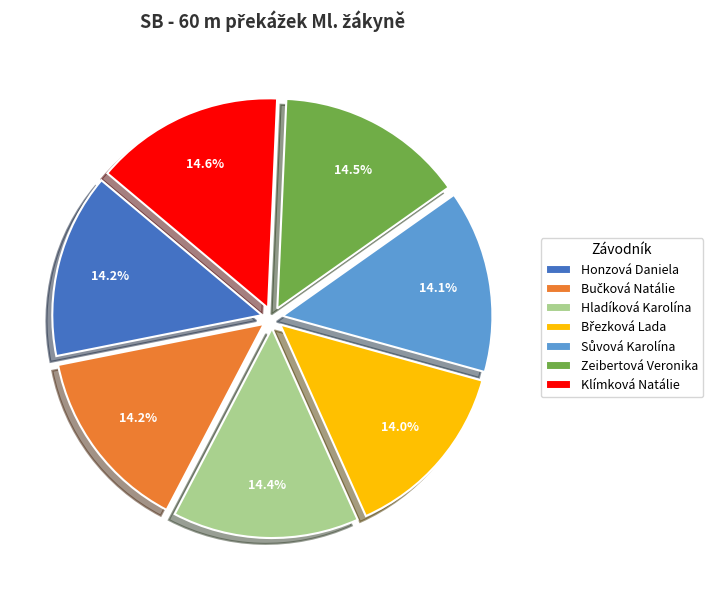

Combined, what portion of the pie is Zeibertová Veronika and Hladíková Karolína?

28.9%